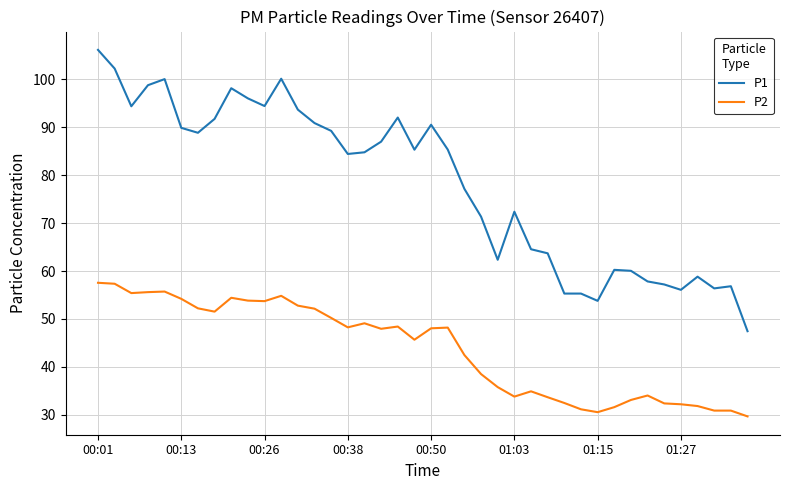

Rank the series by their maximum value, from highest to lowest.

P1, P2